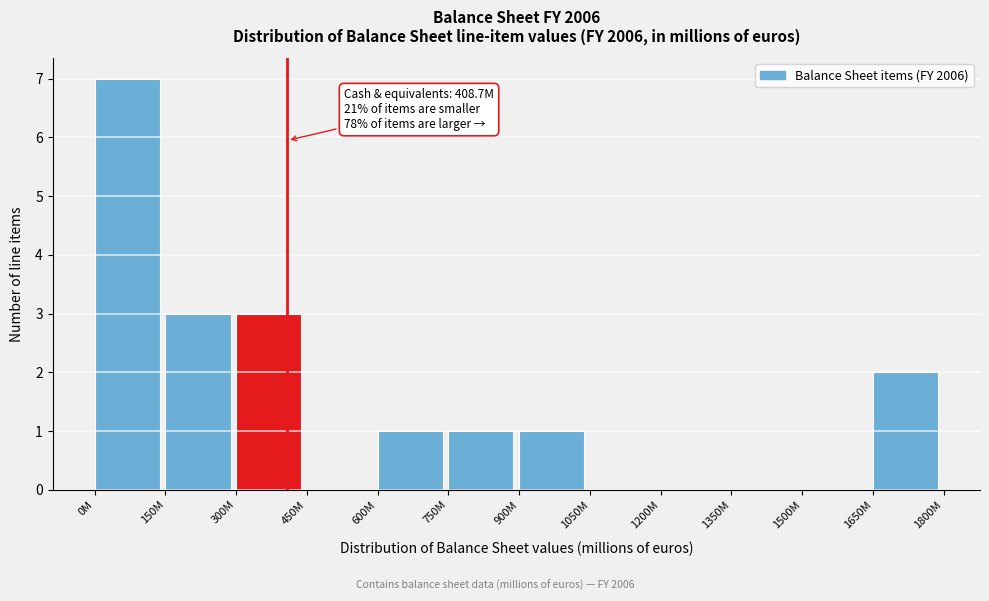

Reading right to left, extract all data points from this chart.

1650M=2	1500M=0	1350M=0	1200M=0	1050M=0	900M=1	750M=1	600M=1	450M=0	300M=3	150M=3	0M=7